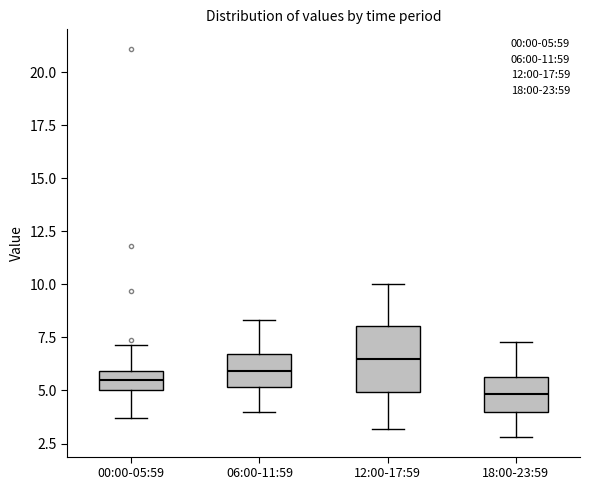

Which box is the tallest, from its lower edge to its upper edge?

12:00-17:59